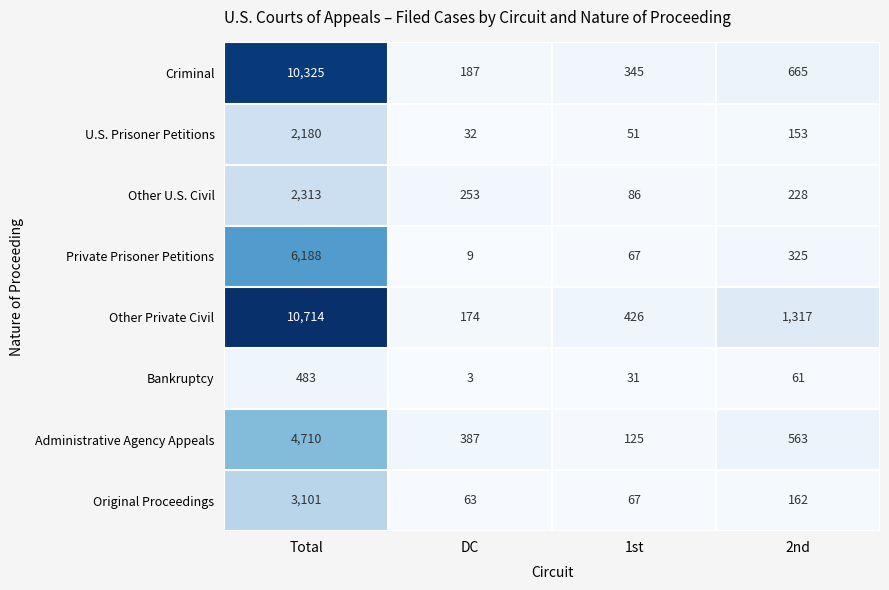

Where is Original Proceedings nearest to the value 1582?

2nd